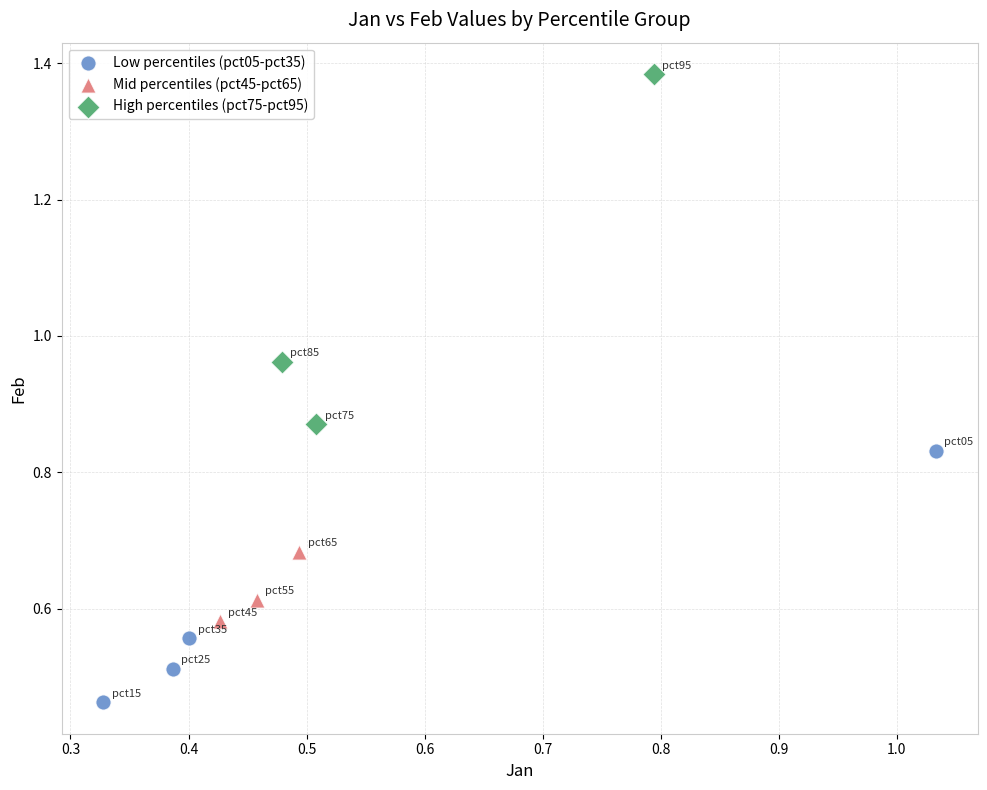

Which series reaches the maximum Y coordinate?

High percentiles (pct75-pct95)